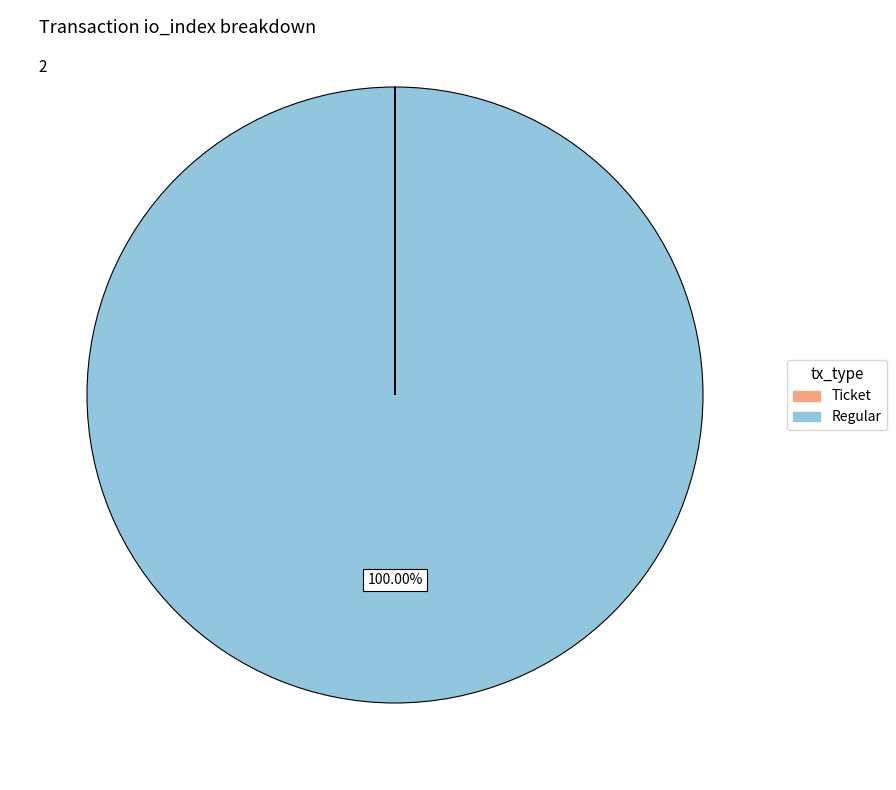

What is the largest slice in the pie chart?

Regular